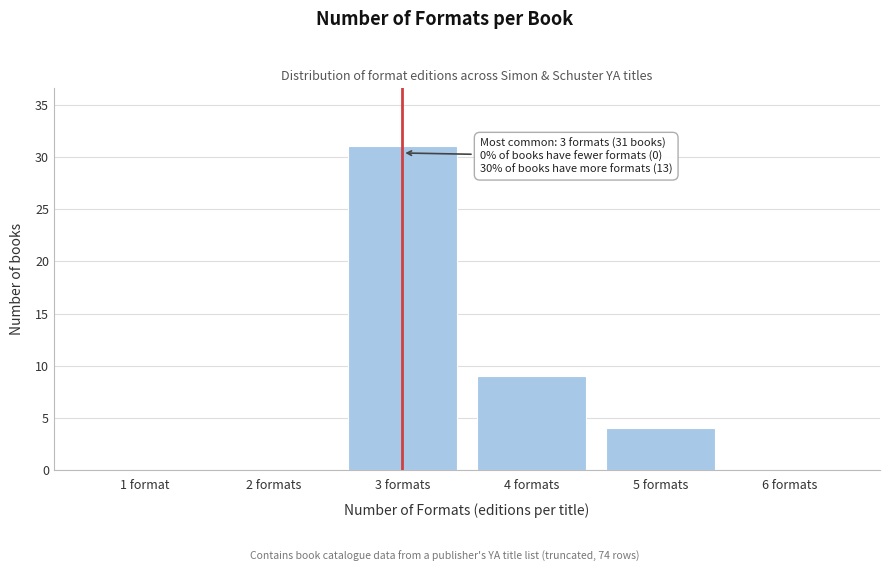

Reading right to left, what are all the values shown in this chart?

6 formats=0	5 formats=4	4 formats=9	3 formats=31	2 formats=0	1 format=0